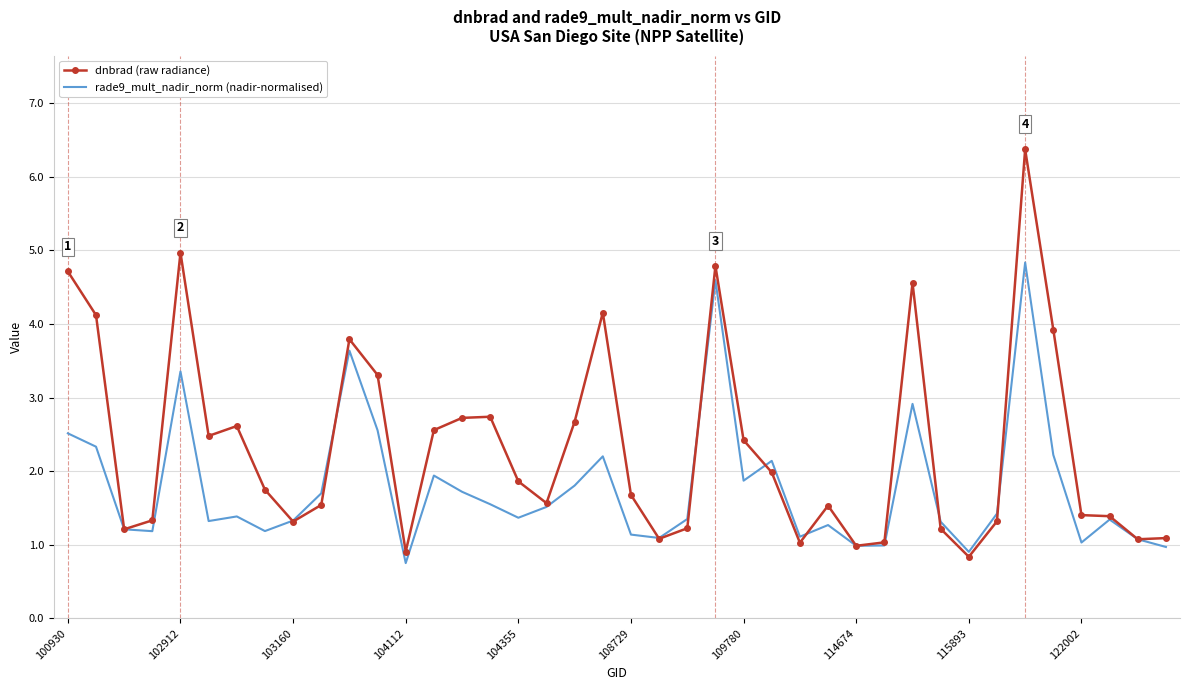

List the series in order of their overall mean, highest first.

dnbrad (raw radiance), rade9_mult_nadir_norm (nadir-normalised)